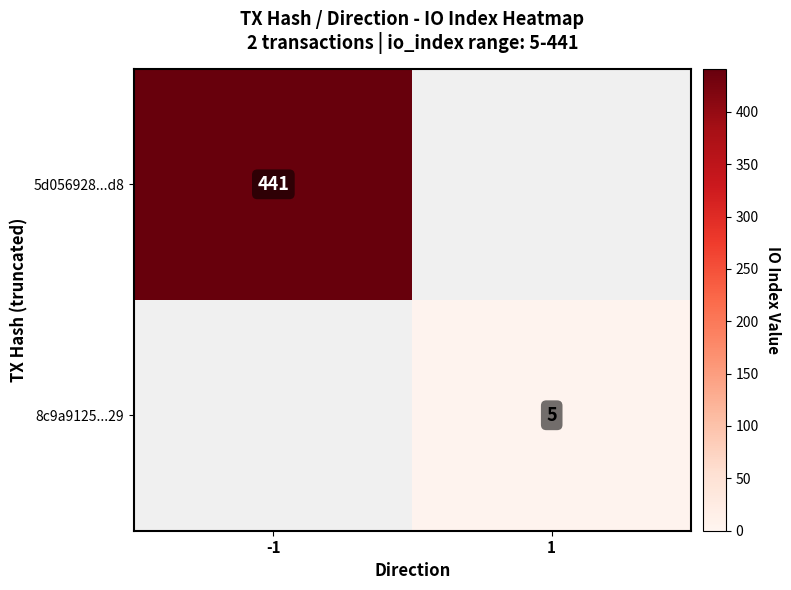

True or false: 8c9a9125...29 has a value of 5 at 1.

True